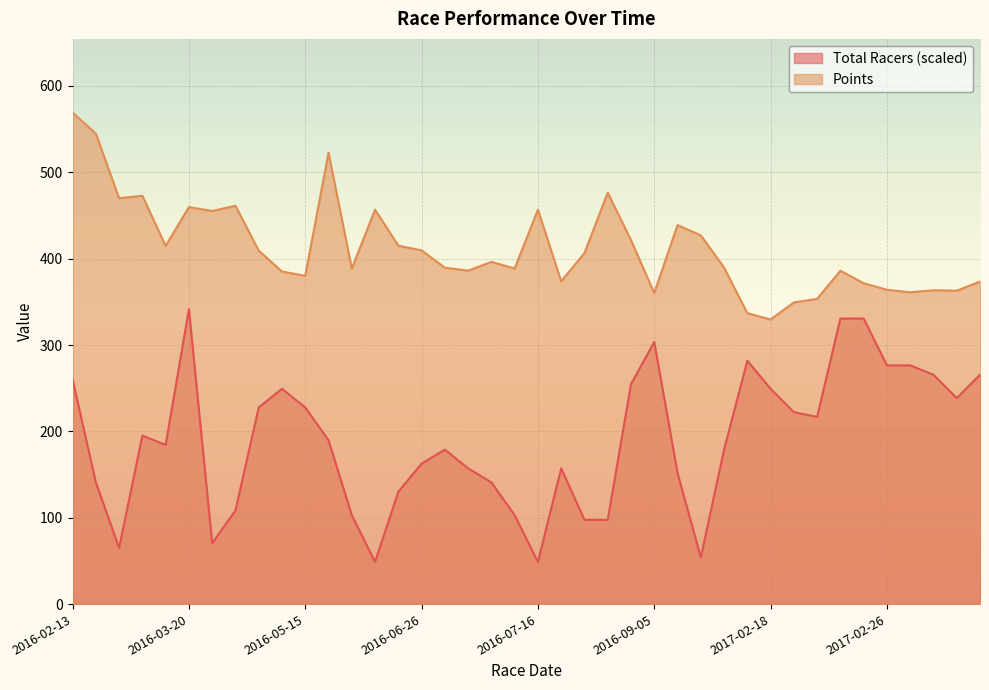

True or false: Points has a value of 459.7 at 2016-03-20.

True